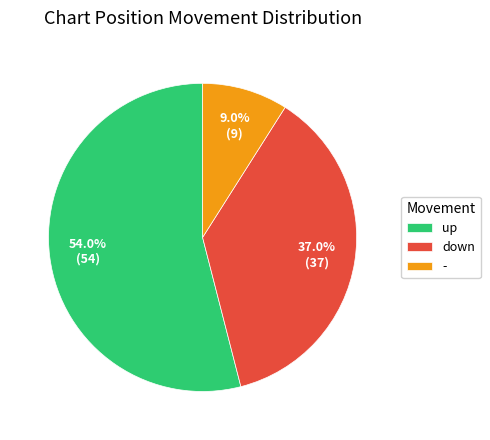

Between - and down, which is larger?

down